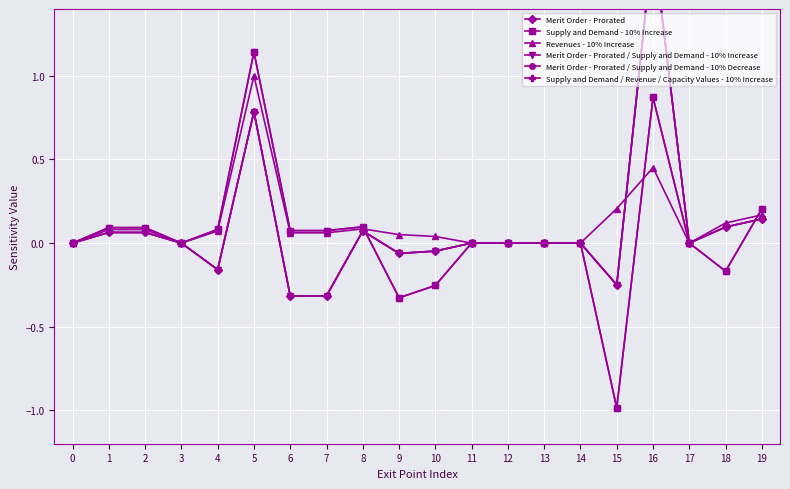

Which series has the largest total across all categories?

Revenues - 10% Increase